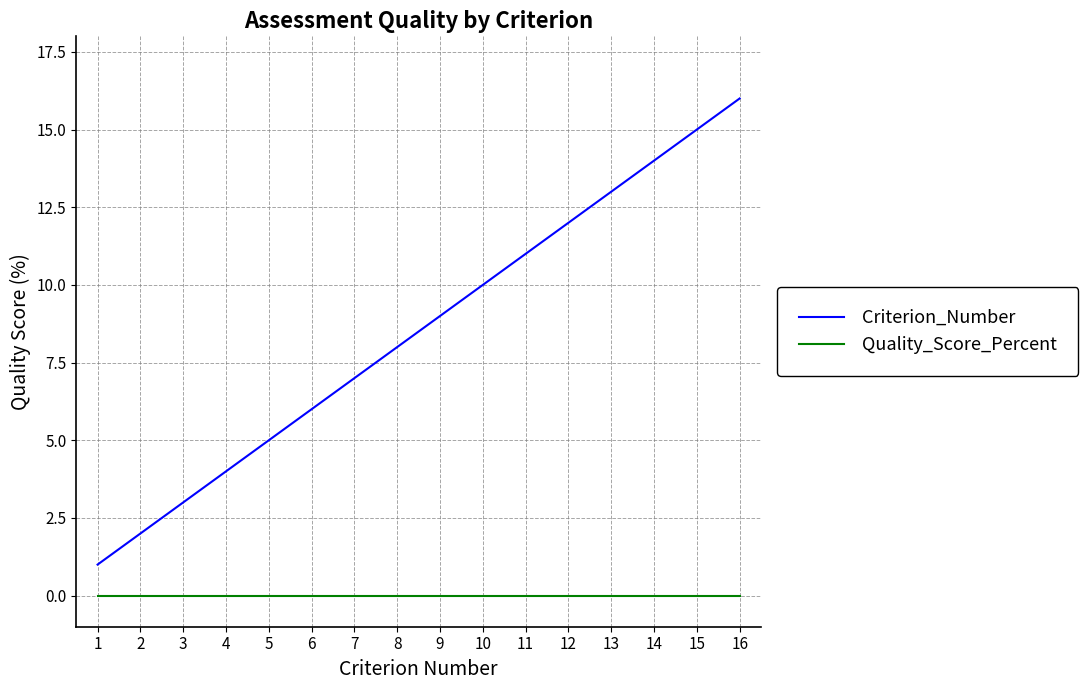

What is the lowest value of the Criterion_Number series?

1